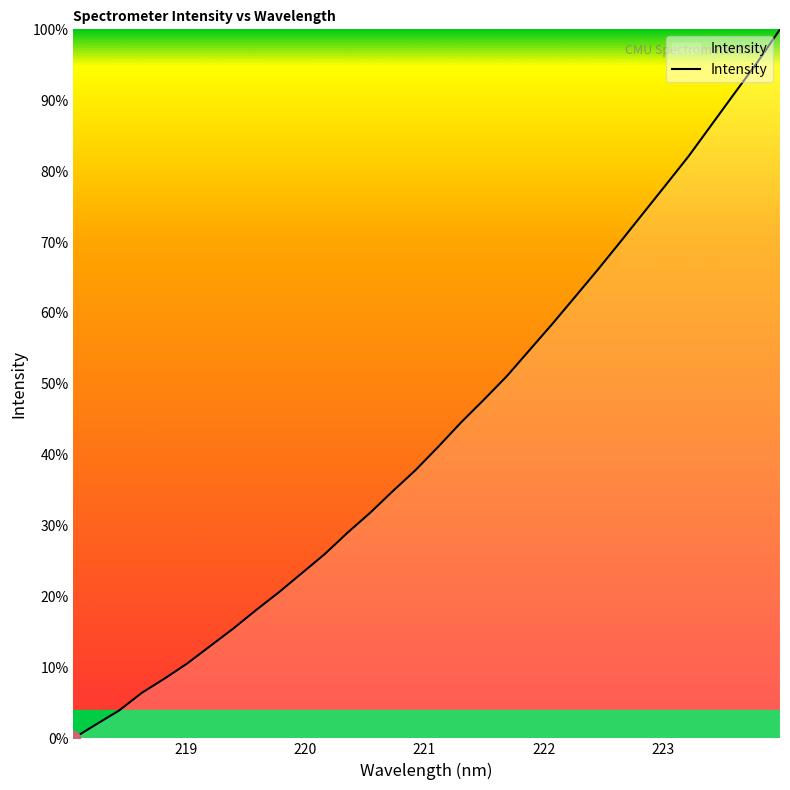

What is the difference between the maximum and minimum values?

100.0